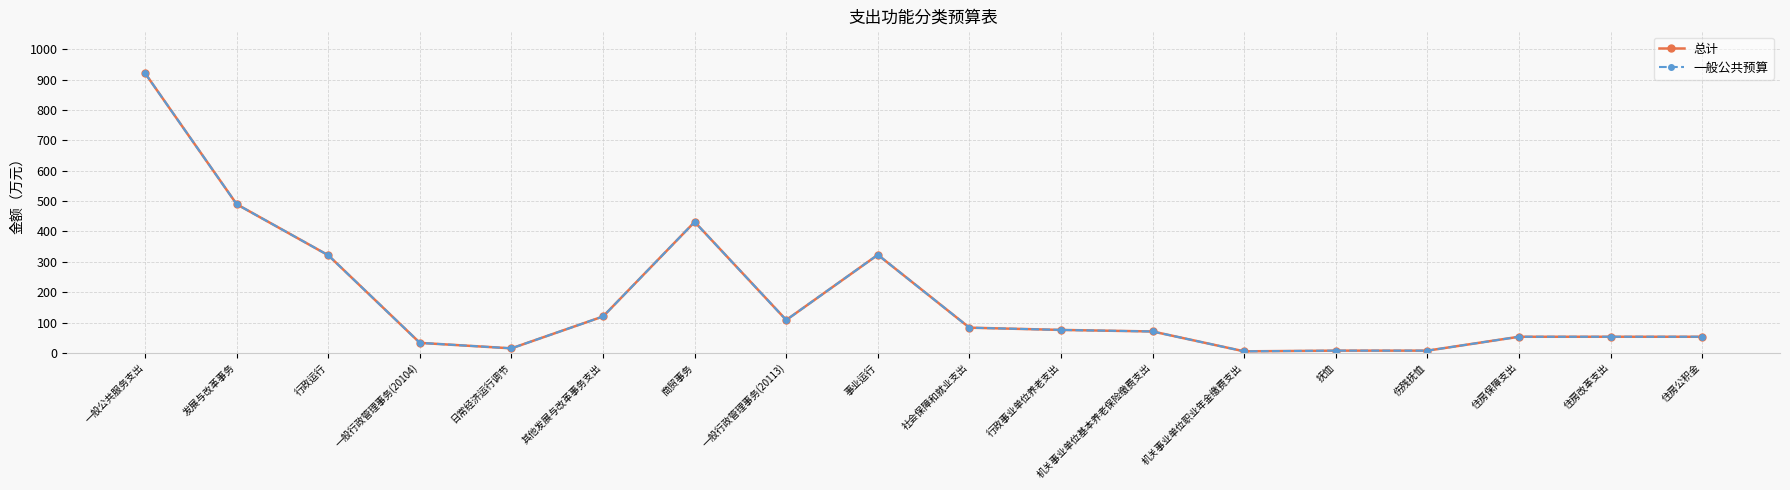

Where does the 一般公共预算 series first go above 75?

一般公共服务支出